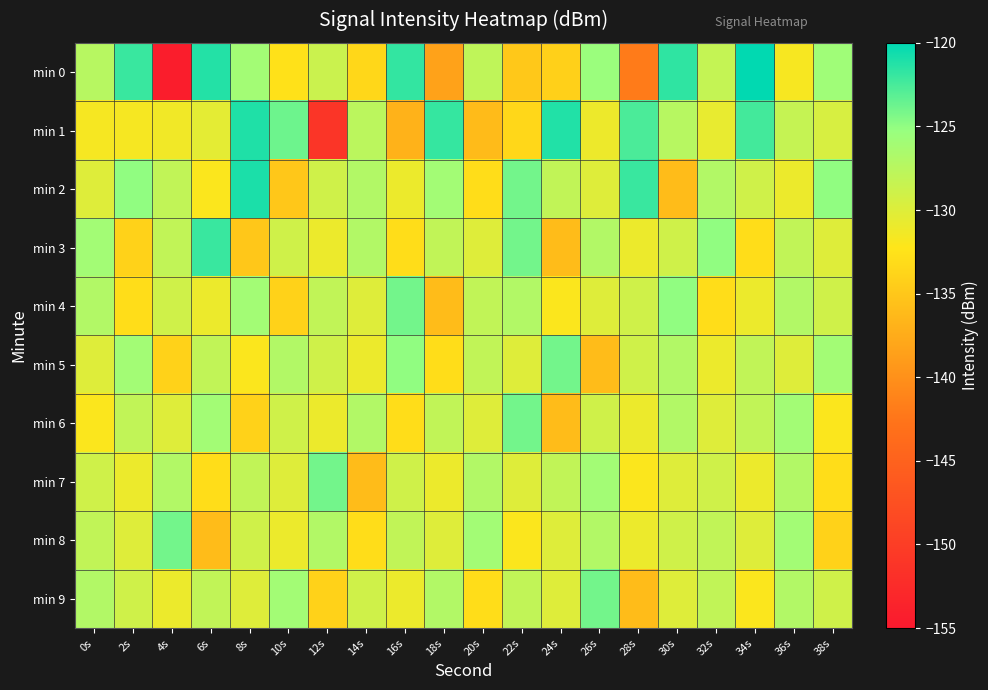

What is the spread (max minus min) of values at 34s?

12.9